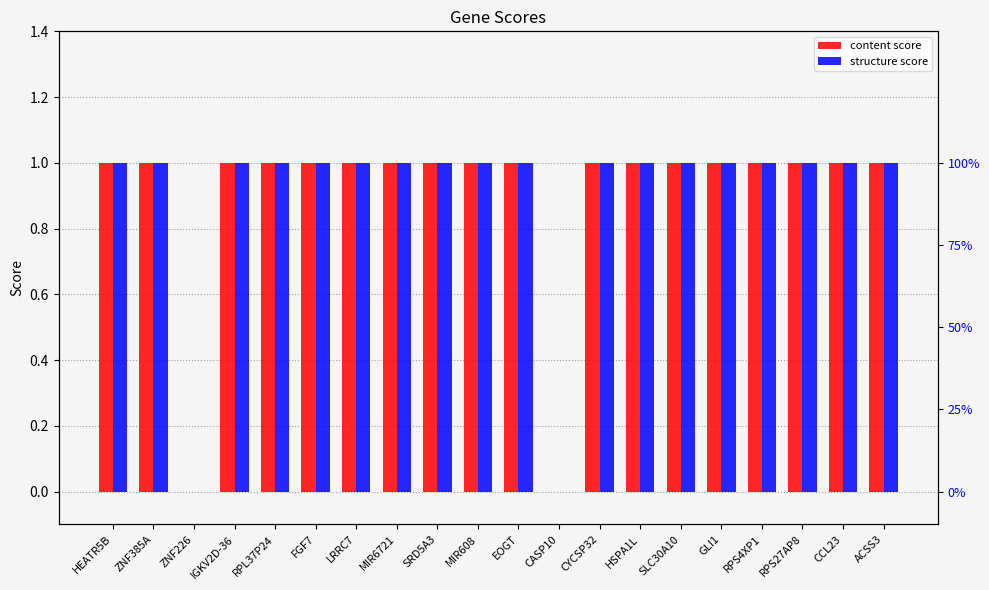

What is the greatest value displayed?

1